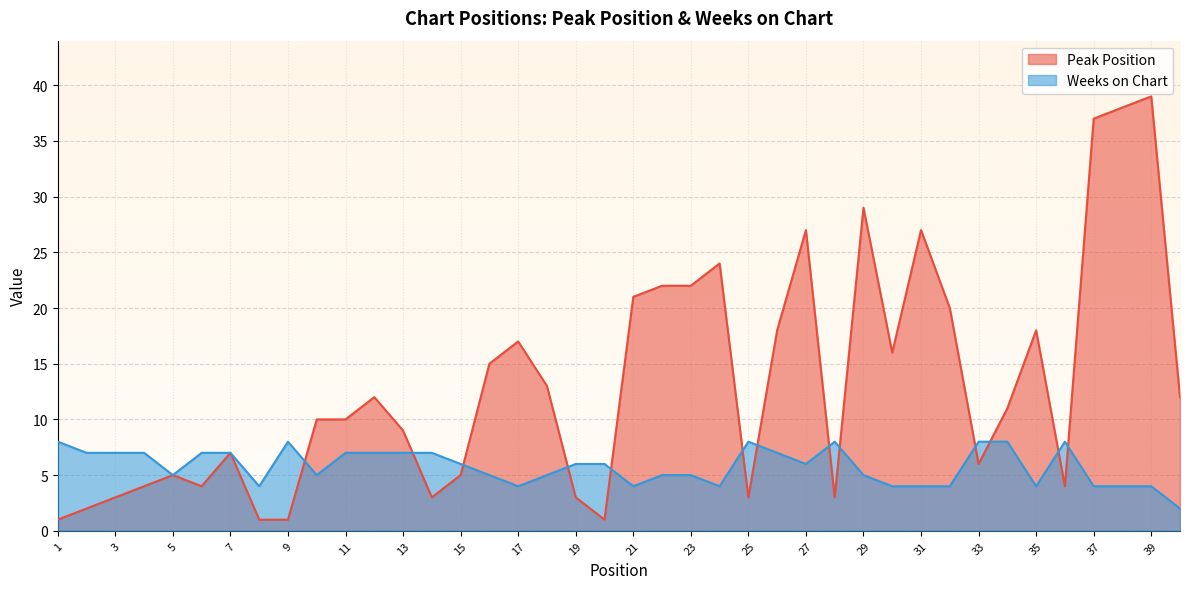

Reading left to right, transcribe all the data shown in this chart.

Peak Position: 1=1	2=2	3=3	4=4	5=5	6=4	7=7	8=1	9=1	10=10	11=10	12=12	13=9	14=3	15=5	16=15	17=17	18=13	19=3	20=1	21=21	22=22	23=22	24=24	25=3	26=18	27=27	28=3	29=29	30=16	31=27	32=20	33=6	34=11	35=18	36=4	37=37	38=38	39=39	40=12
Weeks on Chart: 1=8	2=7	3=7	4=7	5=5	6=7	7=7	8=4	9=8	10=5	11=7	12=7	13=7	14=7	15=6	16=5	17=4	18=5	19=6	20=6	21=4	22=5	23=5	24=4	25=8	26=7	27=6	28=8	29=5	30=4	31=4	32=4	33=8	34=8	35=4	36=8	37=4	38=4	39=4	40=2